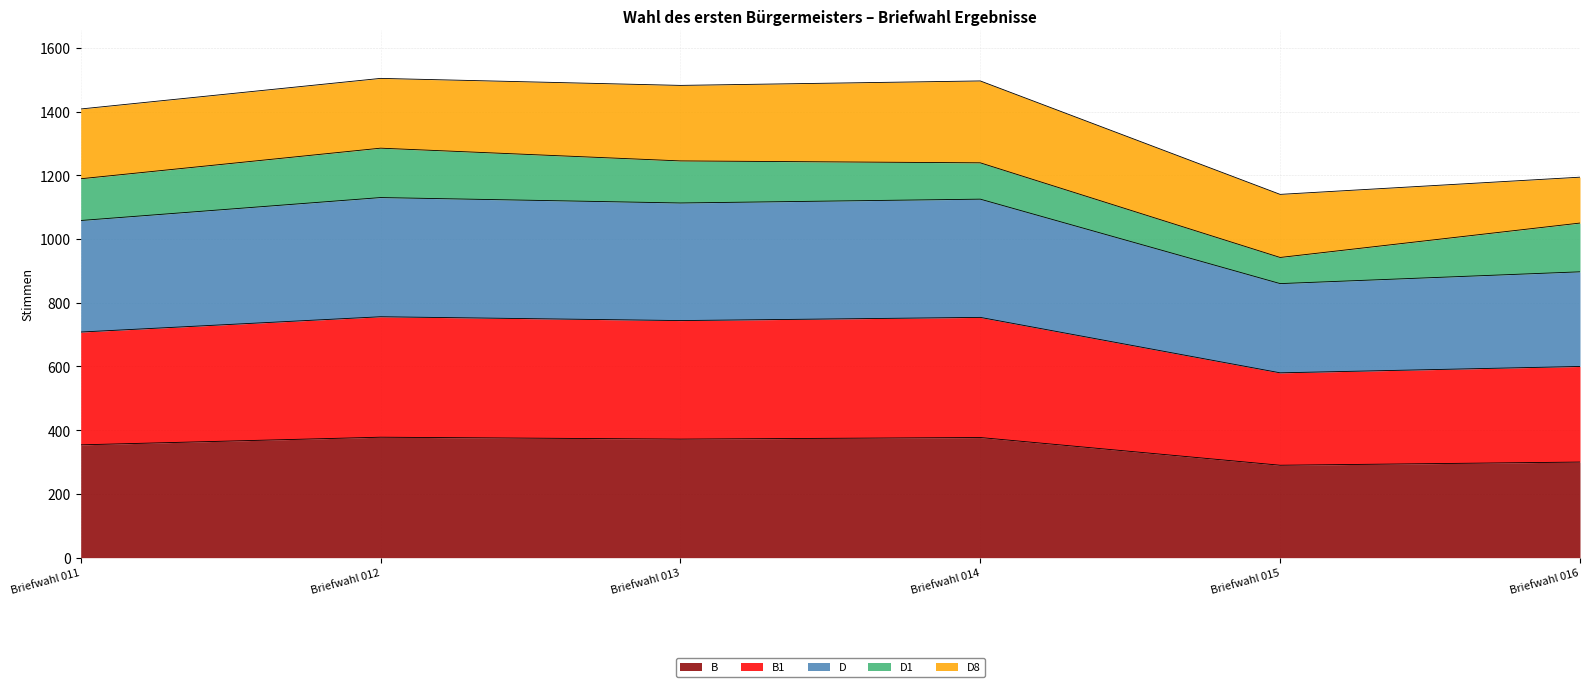

Does the chart display data point markers on the line(s)?

No